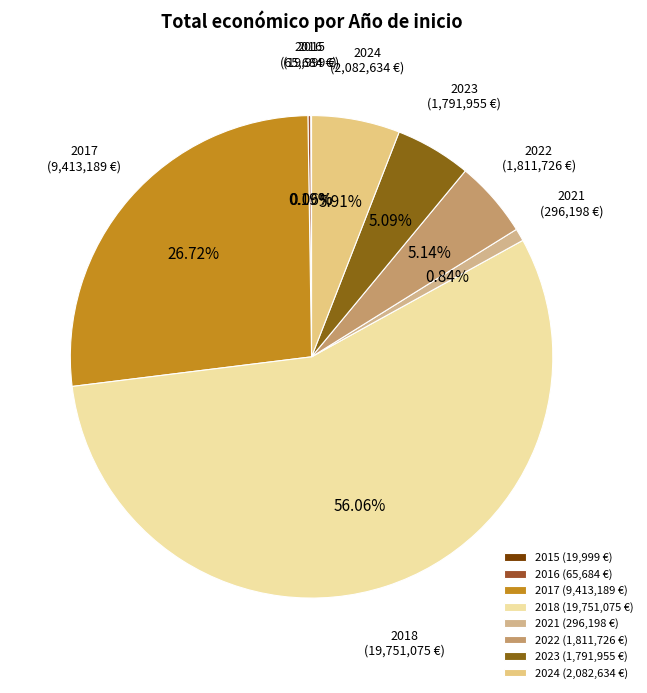

To the nearest percent, what is the average slice percentage?

12%